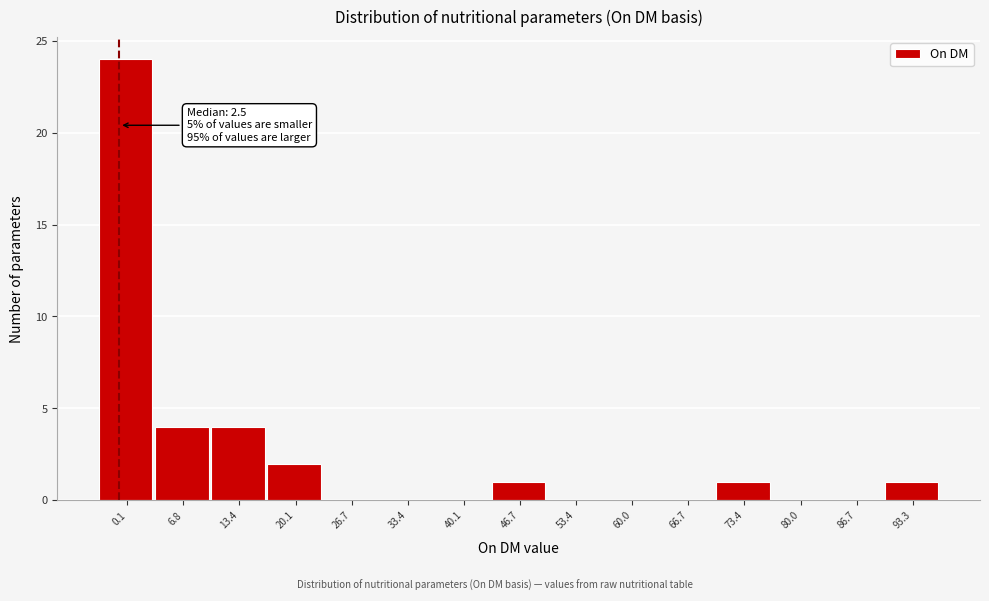

Reading left to right, extract all data points from this chart.

0.1=24	6.8=4	13.4=4	20.1=2	26.7=0	33.4=0	40.1=0	46.7=1	53.4=0	60.0=0	66.7=0	73.4=1	80.0=0	86.7=0	93.3=1